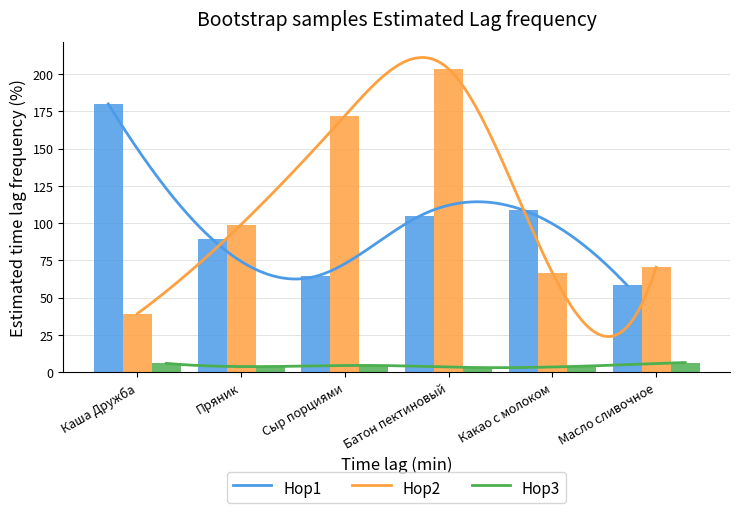

How many groups of bars are there?

6